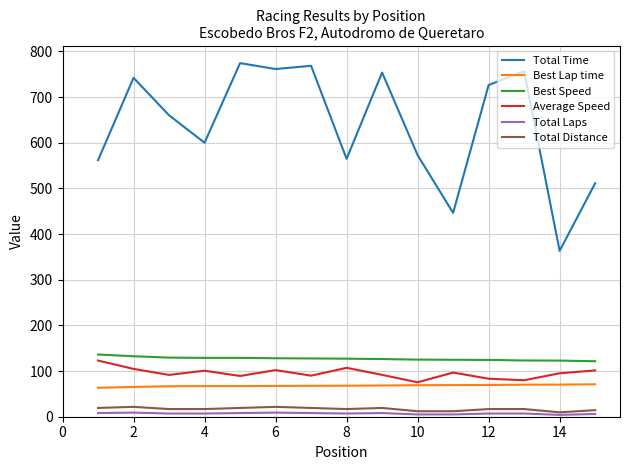

What is the maximum value shown in the chart?

774.5